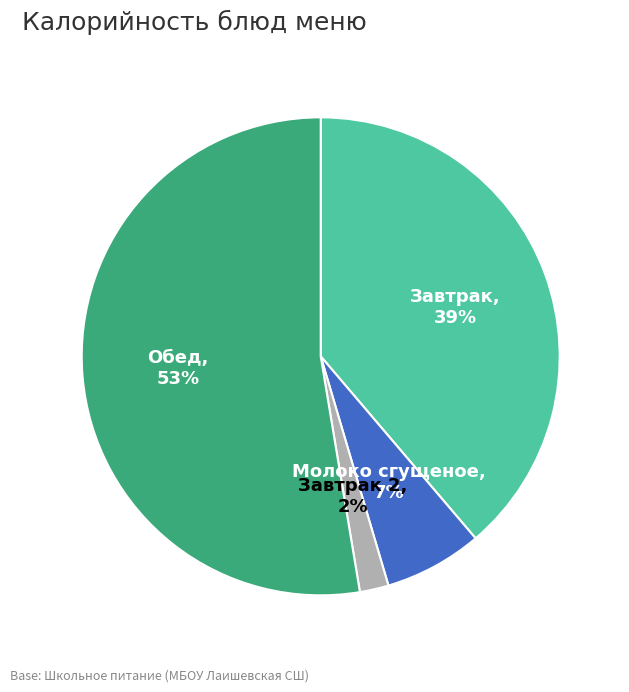

Do Завтрак and Завтрак 2 together represent more than half of the pie?

No